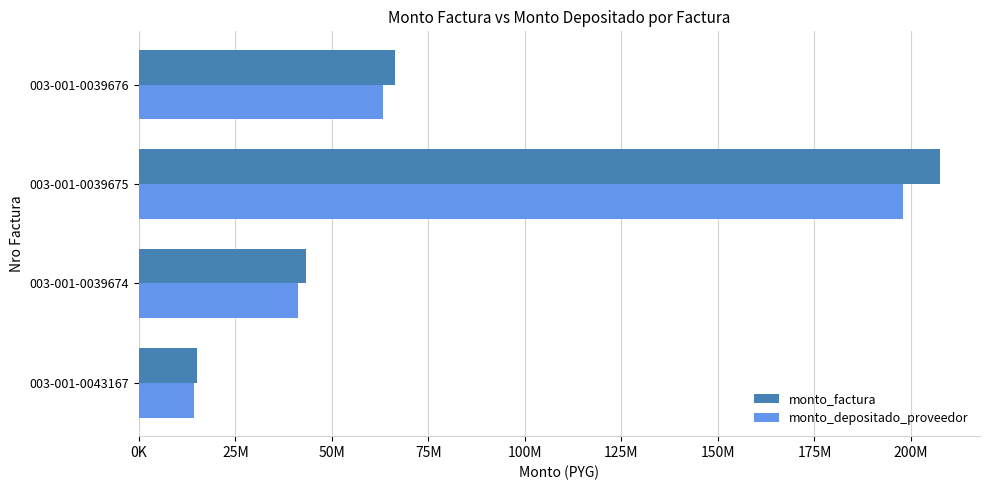

What is the maximum value shown in the chart?

207500000